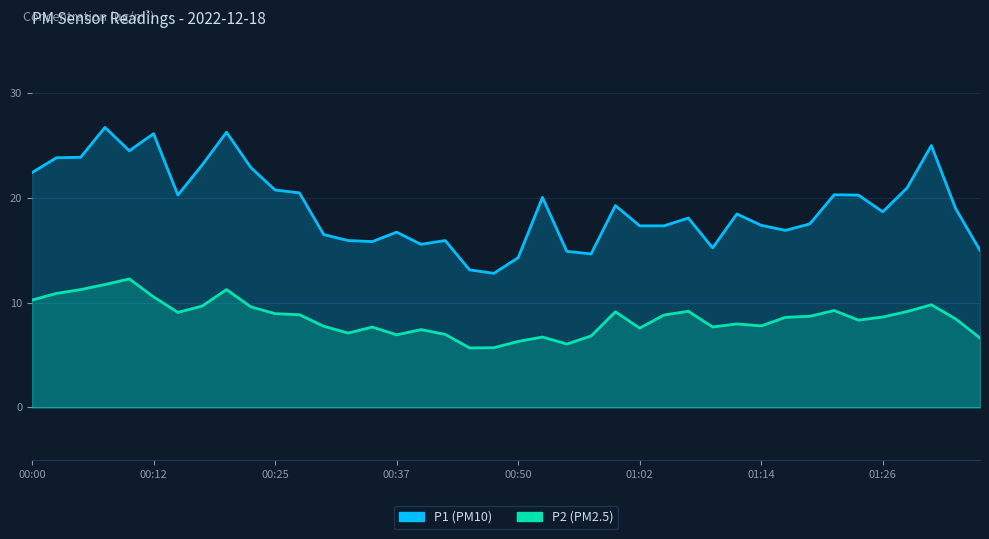

True or false: P1 and P2 cross at least once.

False